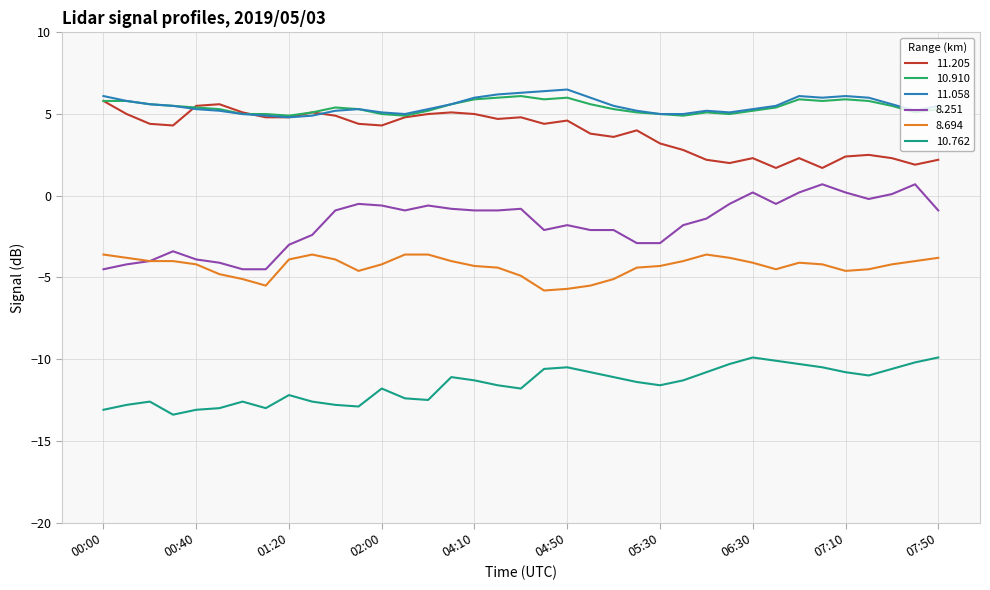

True or false: 10.762 and 11.058 cross at least once.

False